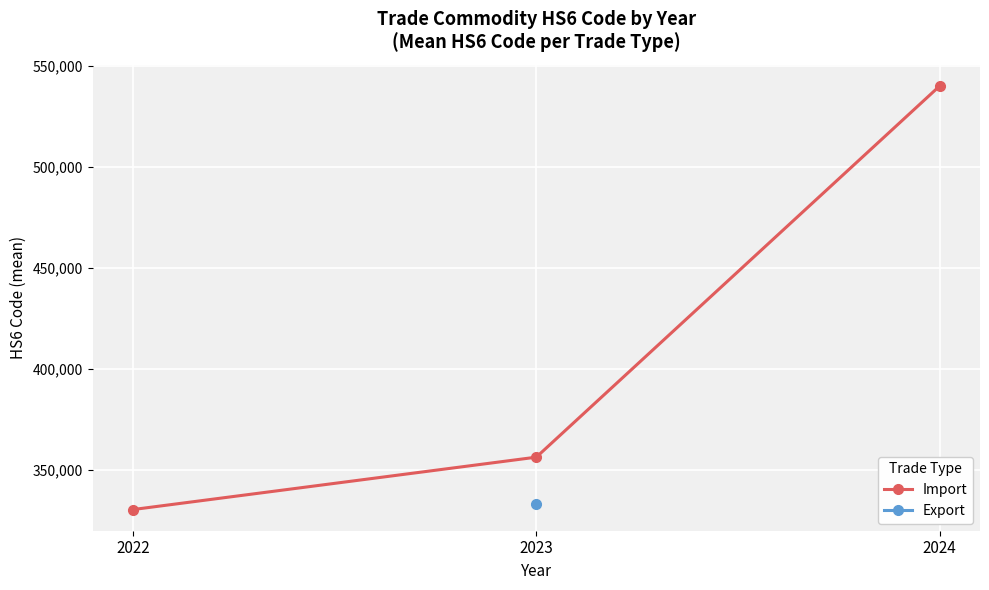

Which category has the lowest value across all series?

2022